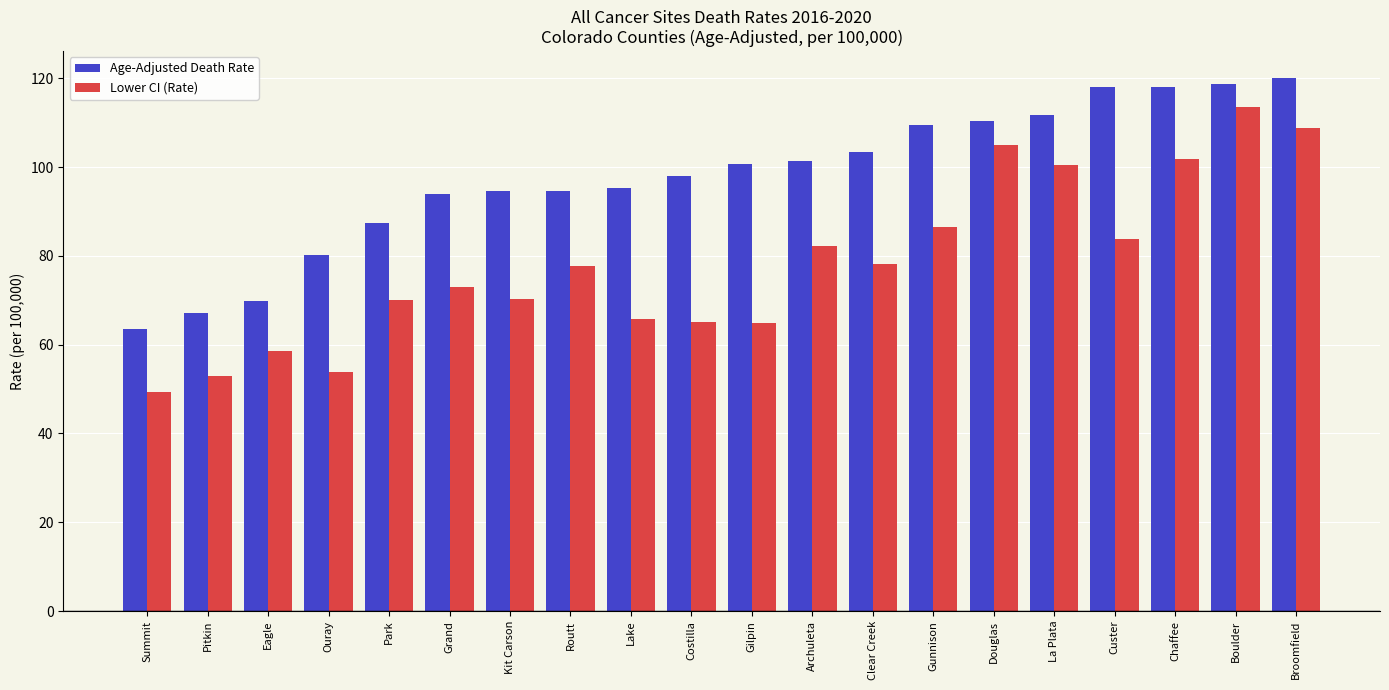

At which label does Lower CI (Rate) first exceed 77?

Routt